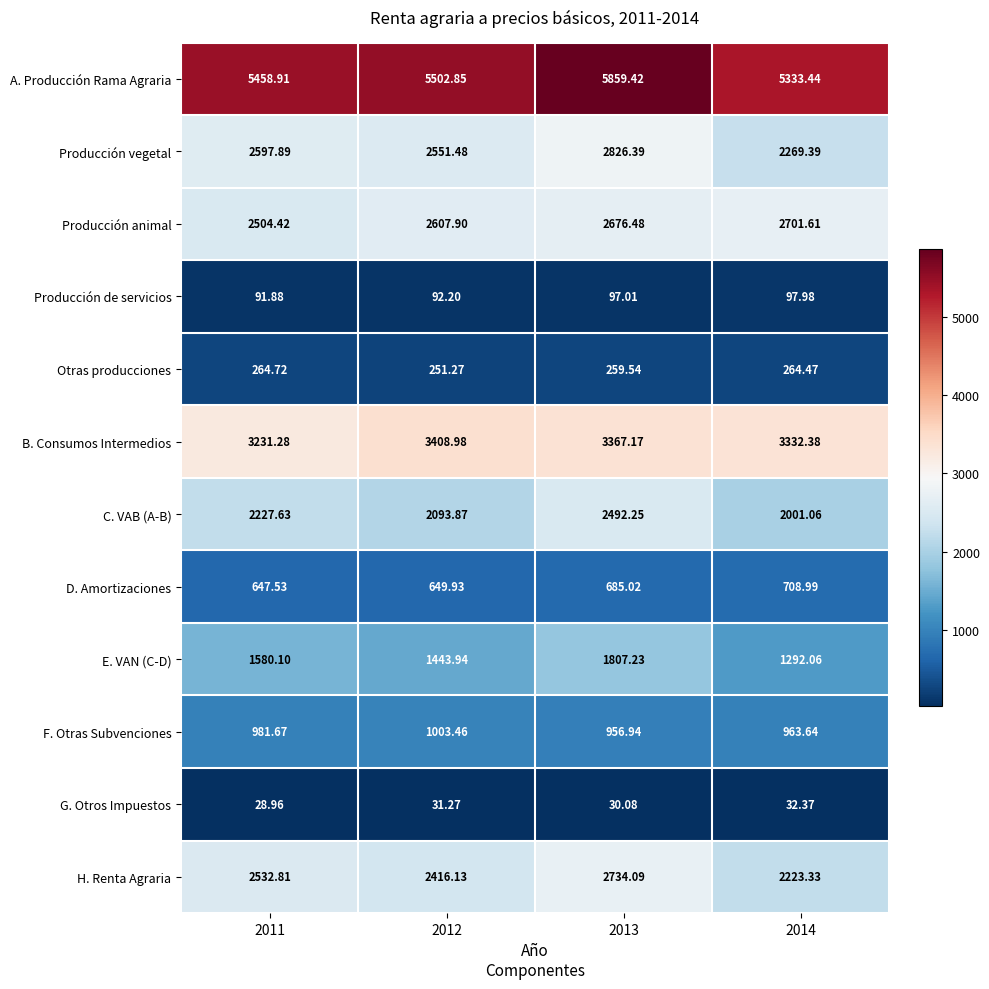

At 2011, list the series in order from largest to smallest.

A. Producción Rama Agraria, B. Consumos Intermedios, Producción vegetal, H. Renta Agraria, Producción animal, C. VAB (A-B), E. VAN (C-D), F. Otras Subvenciones, D. Amortizaciones, Otras producciones, Producción de servicios, G. Otros Impuestos